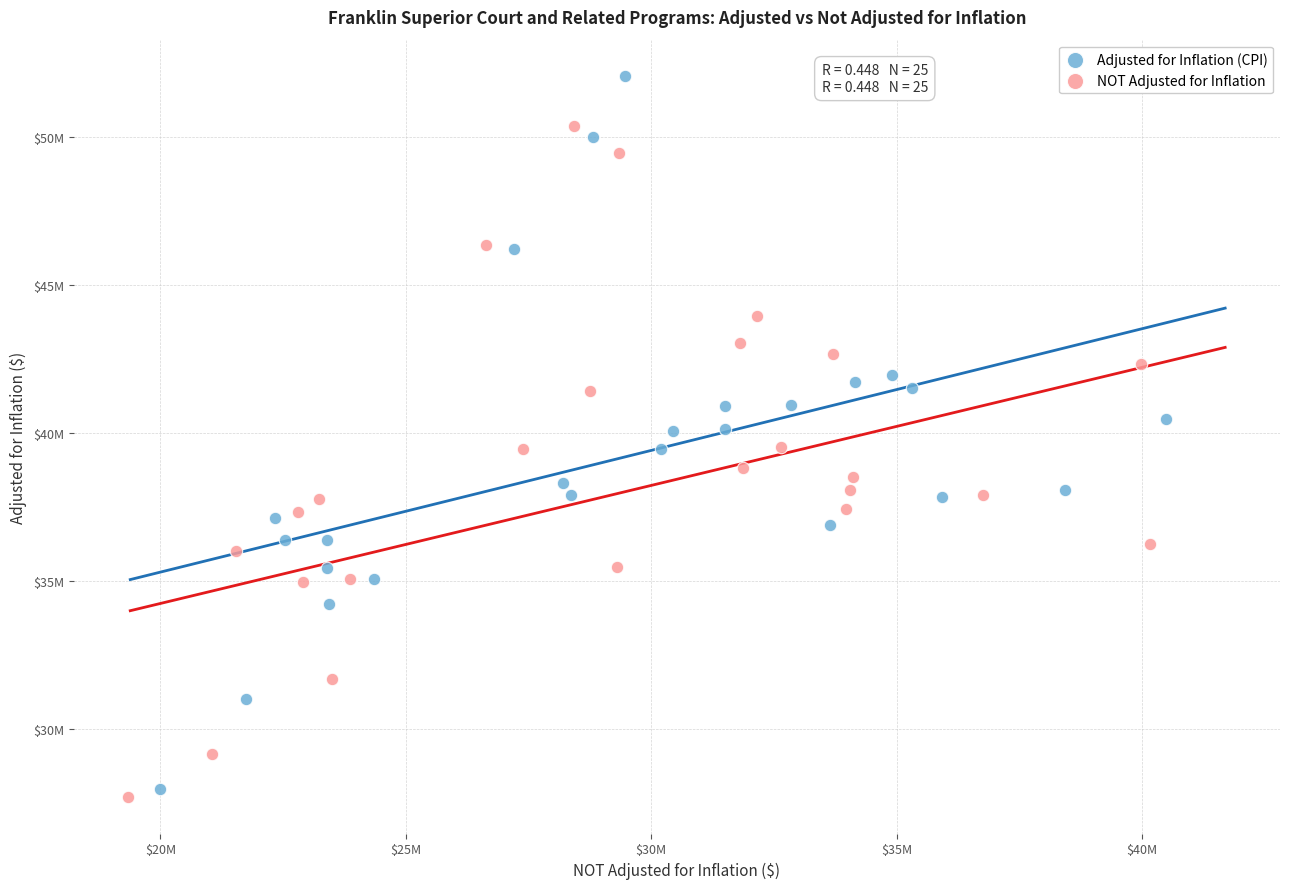

Which series contains the highest Y value?

Adjusted for Inflation (CPI)